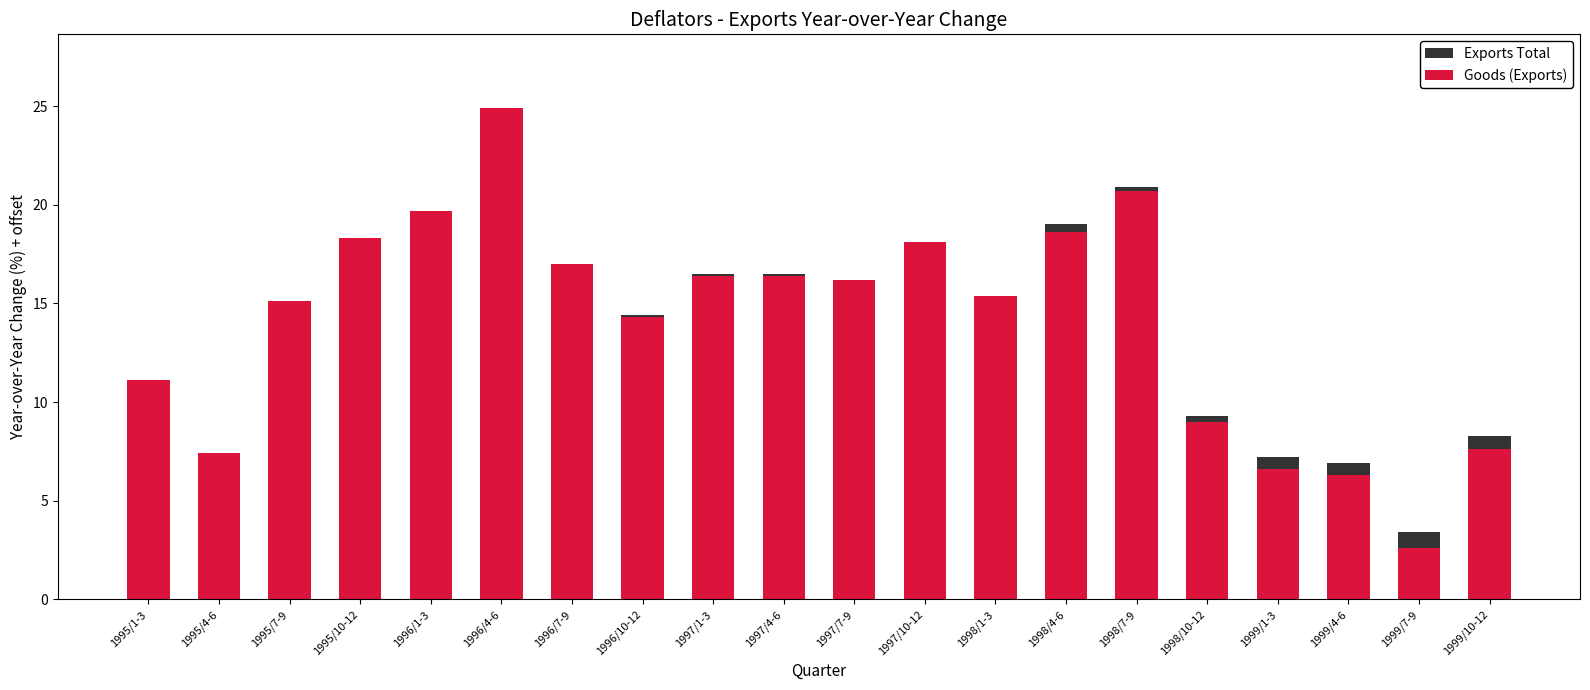

What is the difference between the Goods (Exports) values at 1995/1-3 and 1997/7-9?

5.1